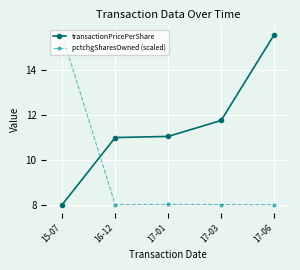

Is it true that transactionPricePerShare equals 15.6 at 17-06?

True